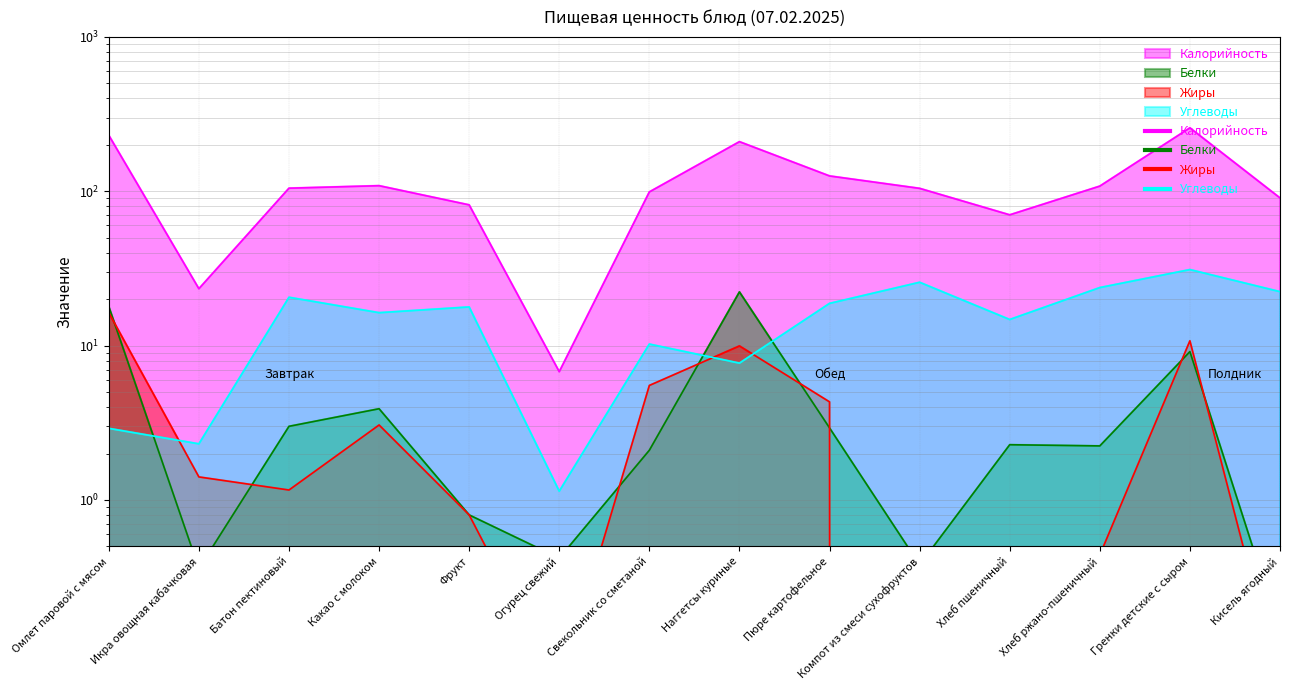

At which category is the sum across all series the highest?

Гренки детские с сыром